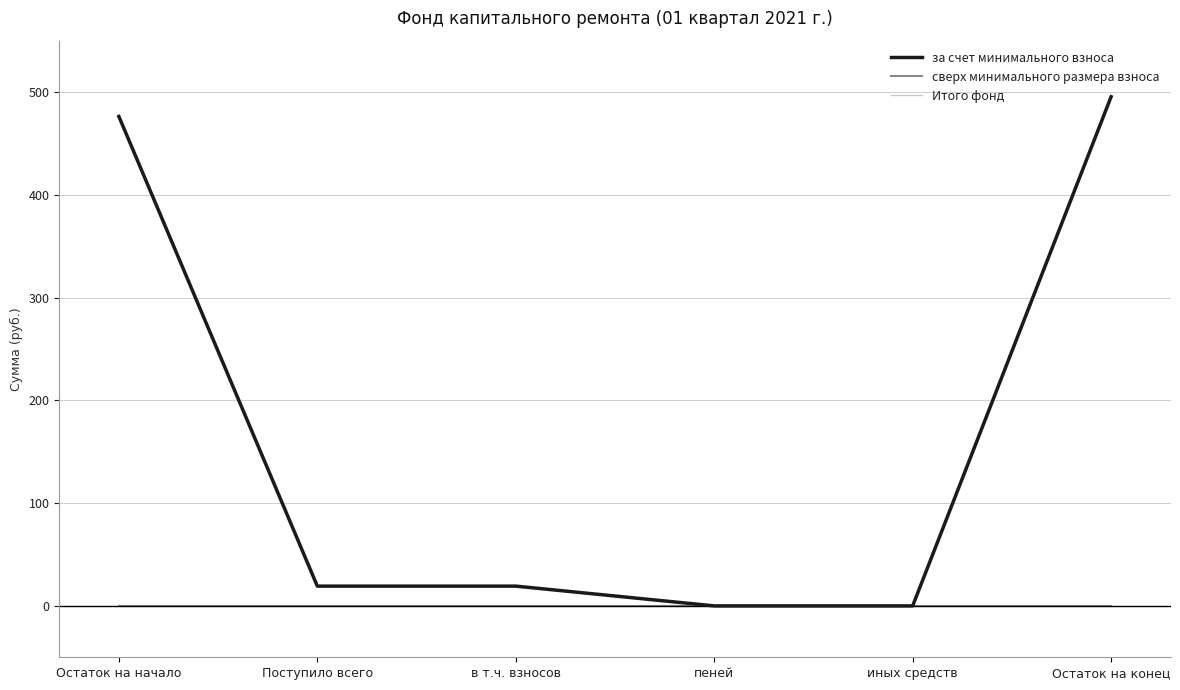

How many lines are shown in the chart?

3